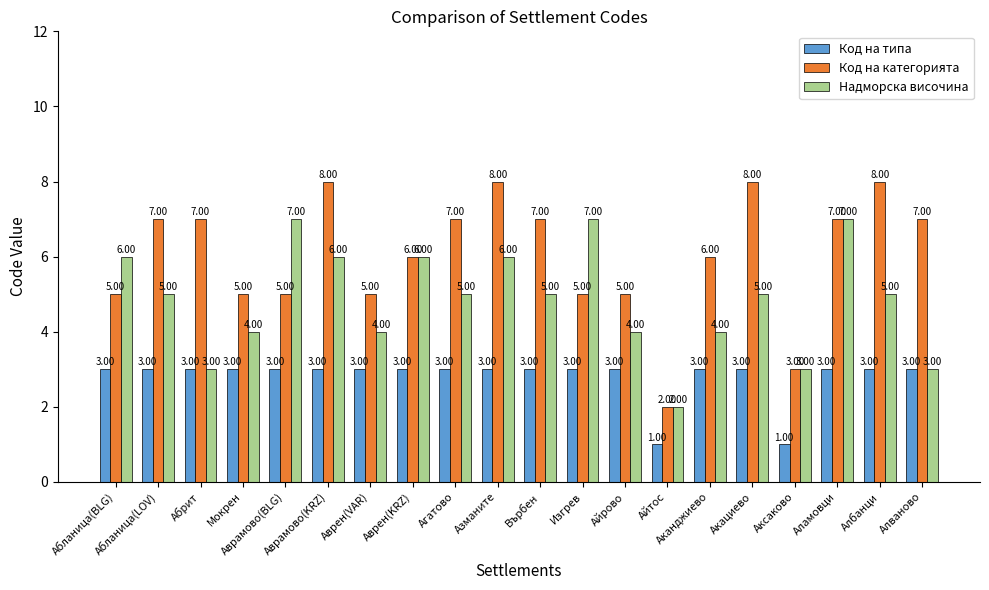

Which series changed the most between Абланица(BLG) and Аврамово(KRZ)?

Код на категорията